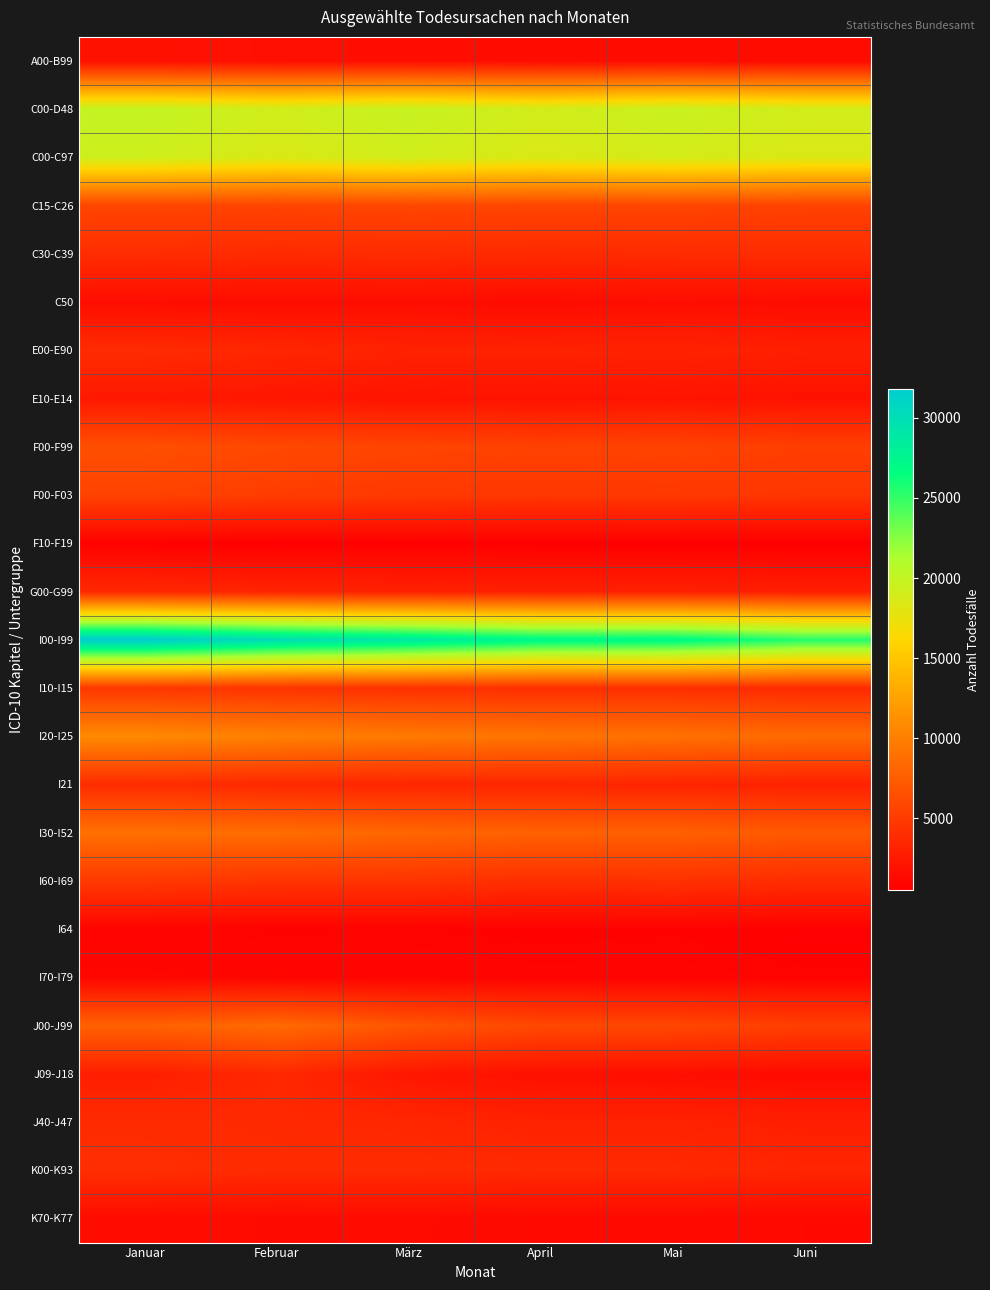

Reading left to right, list all the values displayed in this chart.

A00-B99: Januar=1824	Februar=1735	März=1654	April=1488	Mai=1538	Juni=1389
C00-D48: Januar=19958	Februar=19151	März=19744	April=19086	Mai=19607	Juni=19087
C00-C97: Januar=19269	Februar=18508	März=19078	April=18465	Mai=18911	Juni=18435
C15-C26: Januar=5740	Februar=5638	März=5839	April=5752	Mai=5757	Juni=5491
C30-C39: Januar=3954	Februar=3760	März=3861	April=3723	Mai=3823	Juni=3884
C50: Januar=1571	Februar=1518	März=1539	April=1446	Mai=1592	Juni=1453
E00-E90: Januar=3849	Februar=3453	März=3167	April=3152	Mai=3220	Juni=2959
E10-E14: Januar=2444	Februar=2244	März=2071	April=1980	Mai=2036	Juni=1913
F00-F99: Januar=6520	Februar=5990	März=5734	April=5500	Mai=5574	Juni=5307
F00-F03: Januar=5561	Februar=5147	März=4891	April=4696	Mai=4820	Juni=4556
F10-F19: Januar=652	Februar=583	März=626	April=582	Mai=531	Juni=544
G00-G99: Januar=3608	Februar=3294	März=3105	April=2989	Mai=3072	Juni=2876
I00-I99: Januar=31774	Februar=30072	März=28907	April=27383	Mai=27249	Juni=25485
I10-I15: Januar=4708	Februar=4417	März=4239	April=4070	Mai=4063	Juni=3727
I20-I25: Januar=10798	Februar=10111	März=9644	April=9262	Mai=8970	Juni=8525
I21: Januar=3892	Februar=3616	März=3433	April=3446	Mai=3308	Juni=3111
I30-I52: Januar=8942	Februar=8660	März=8211	April=7814	Mai=7754	Juni=7240
I60-I69: Januar=4823	Februar=4482	März=4458	April=4074	Mai=4240	Juni=3926
I64: Januar=903	Februar=761	März=794	April=731	Mai=762	Juni=655
I70-I79: Januar=1044	Februar=980	März=919	April=874	Mai=879	Juni=813
J00-J99: Januar=7817	Februar=8499	März=6953	April=6000	Mai=5903	Juni=5296
J09-J18: Januar=2857	Februar=3593	März=2304	April=1787	Mai=1647	Juni=1415
J40-J47: Januar=3795	Februar=3636	März=3501	April=3162	Mai=3182	Juni=2885
K00-K93: Januar=4061	Februar=3785	März=3830	April=3680	Mai=3651	Juni=3411
K70-K77: Januar=1466	Februar=1370	März=1401	April=1317	Mai=1306	Juni=1263